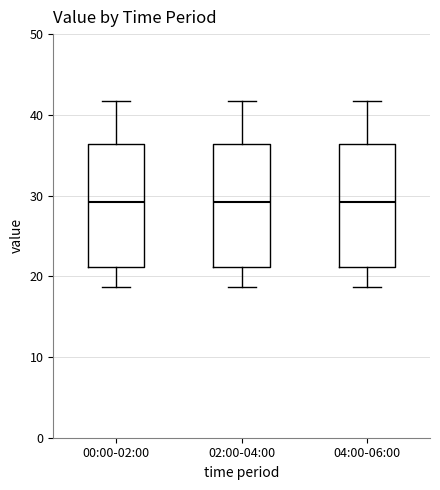

Reading left to right, read every box against the y-axis: the position of its median line, the range the box covers, and the ends of its whiskers. The values are not printed on the chart, so give them approximately, as read against the axis.

00:00-02:00: median 29, box 21 to 36, whiskers 19 to 42
02:00-04:00: median 29, box 21 to 36, whiskers 19 to 42
04:00-06:00: median 29, box 21 to 36, whiskers 19 to 42